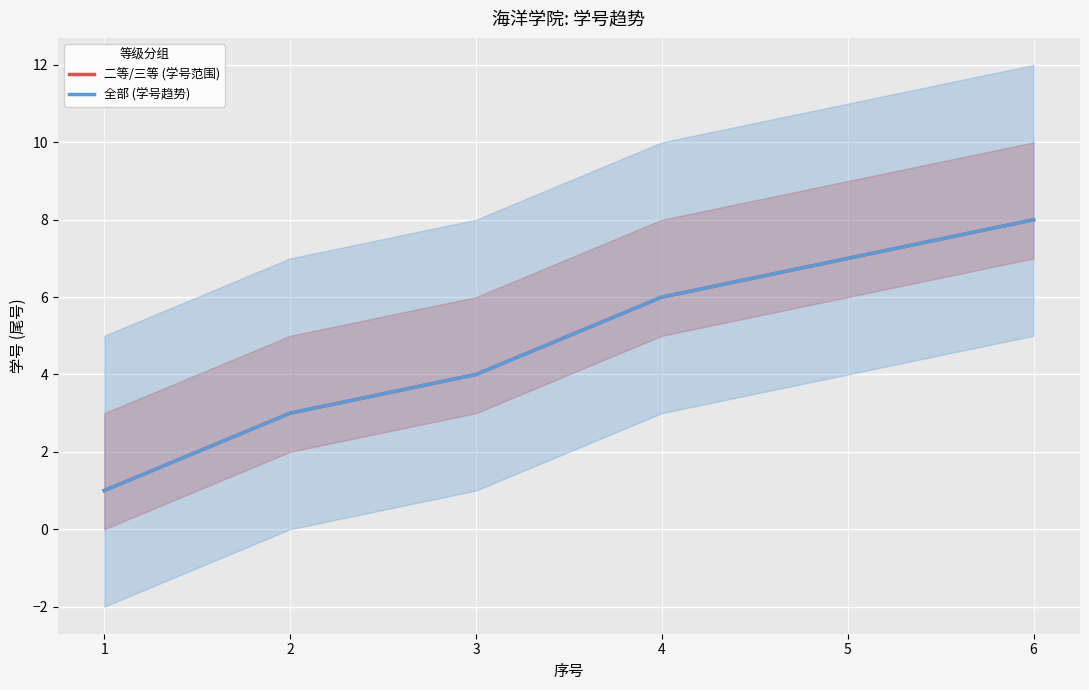

What is the sum of the 二等/三等 (学号范围) values at 2 and 1?

4